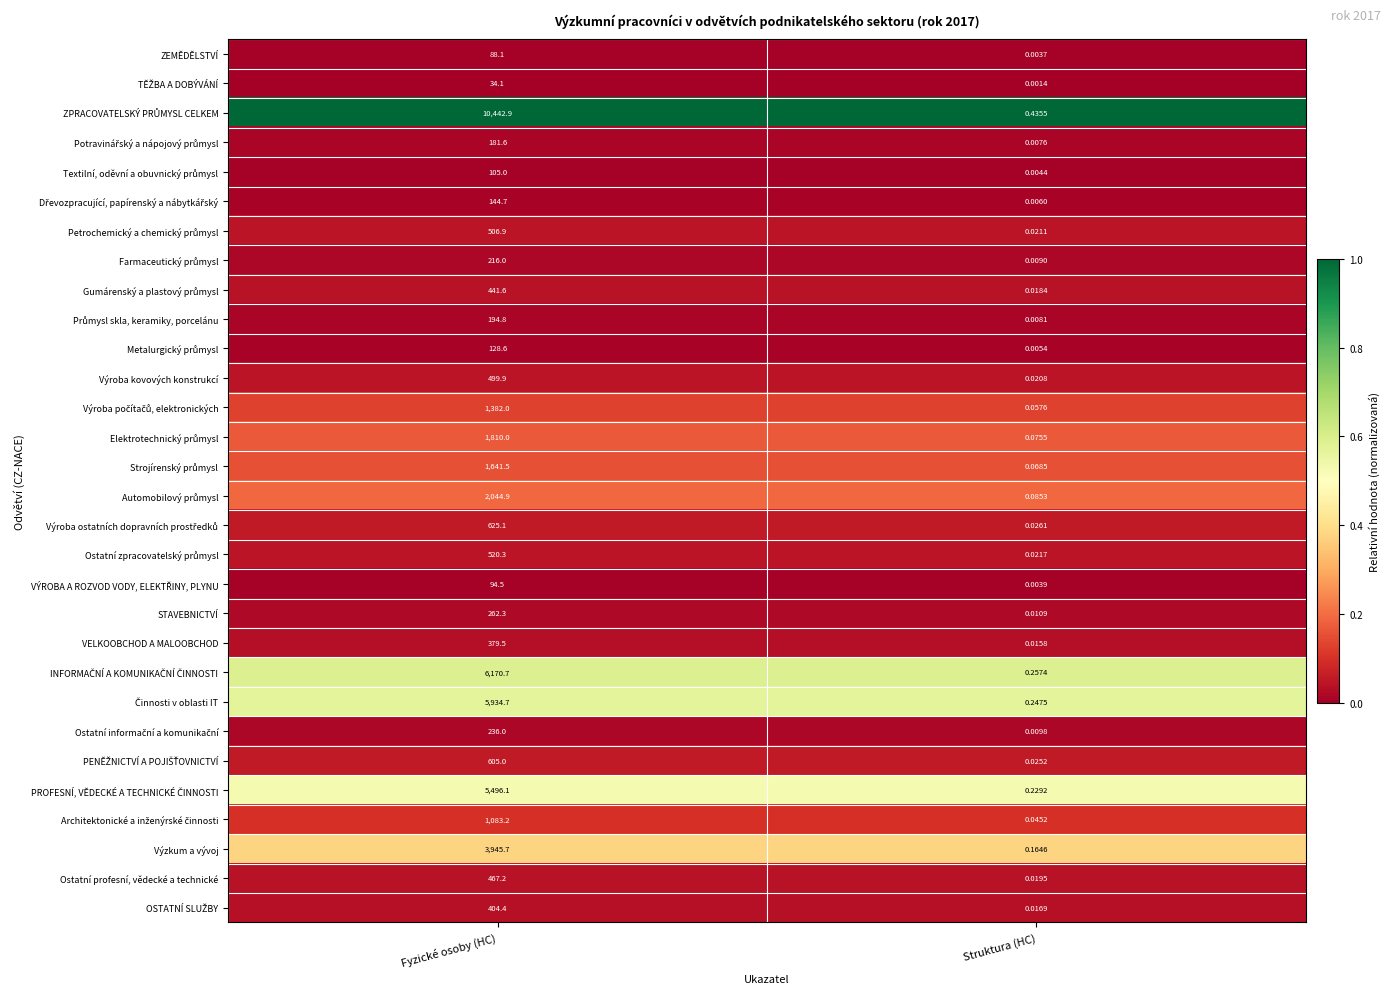

At which category is the sum across all series the highest?

Fyzické osoby (HC)